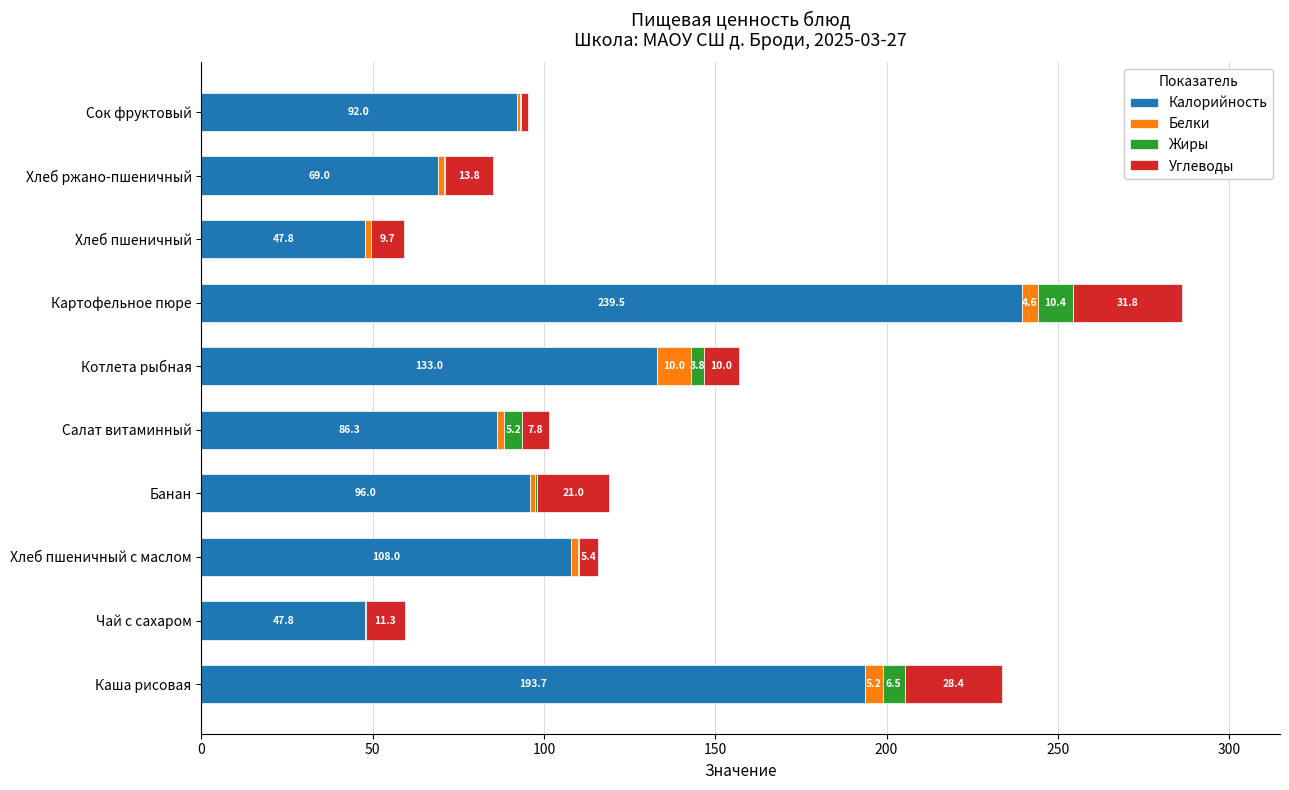

What is the maximum value for Калорийность?

239.5